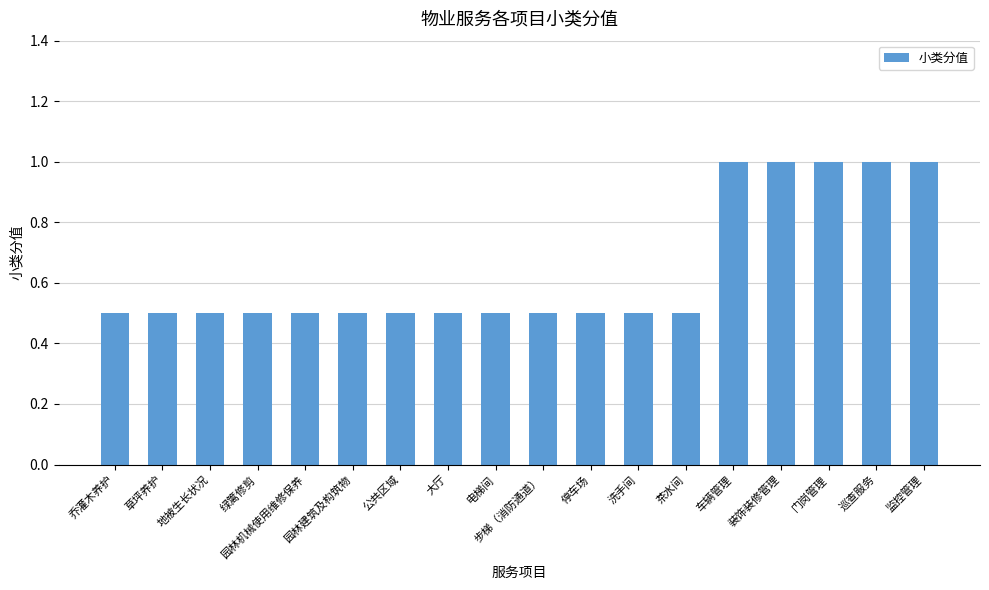

Reading left to right, extract all data points from this chart.

0.5	0.5	0.5	0.5	0.5	0.5	0.5	0.5	0.5	0.5	0.5	0.5	0.5	1.0	1.0	1.0	1.0	1.0